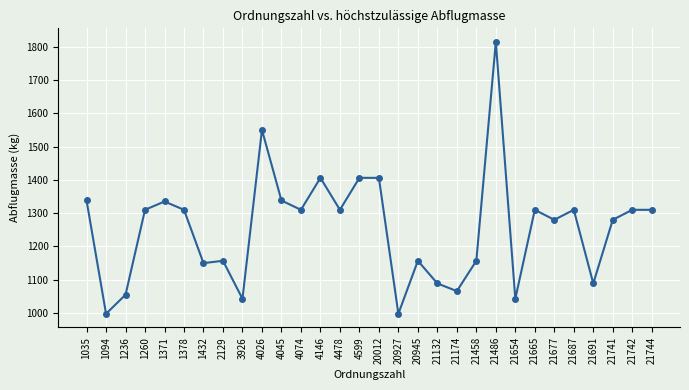

What is the minimum value shown in the chart?

998